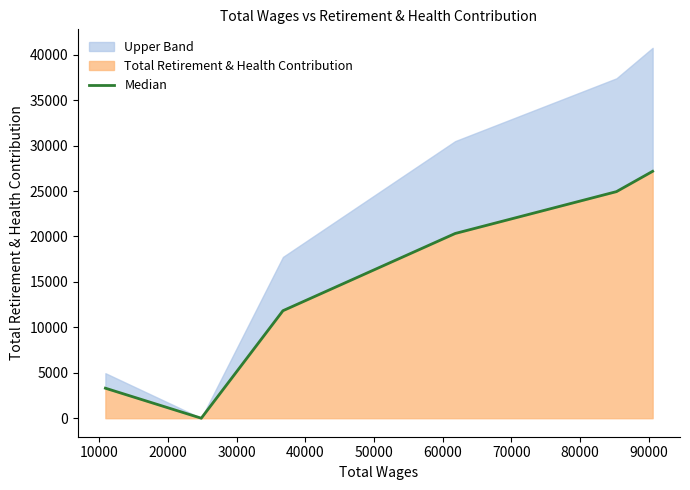

Count the number of categories in the chart.

6